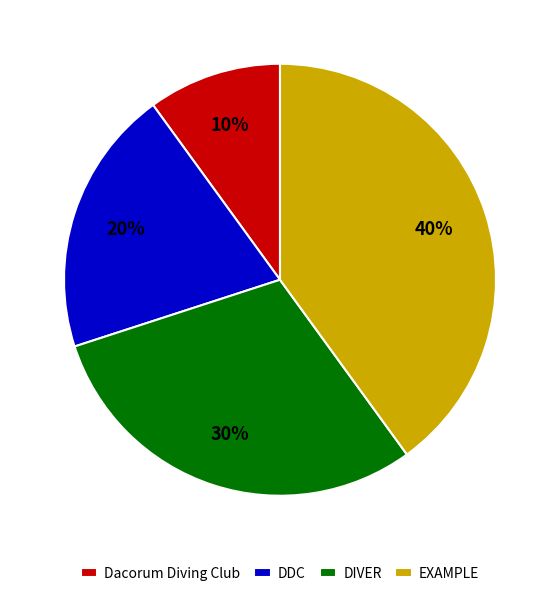

What is the ratio of the value at EXAMPLE to the value at DIVER?

1.3